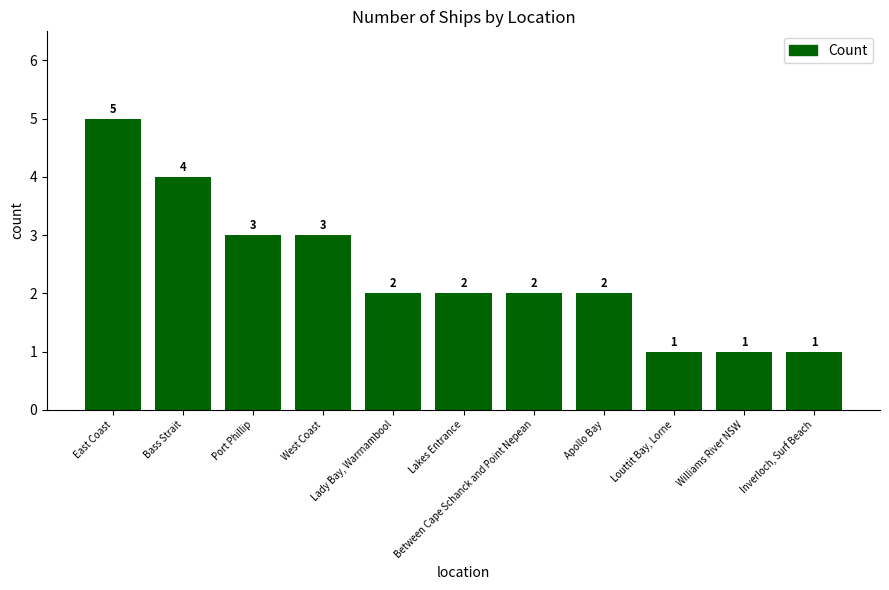

Reading right to left, list all the values displayed in this chart.

Inverloch, Surf Beach=1	Williams River NSW=1	Louttit Bay, Lorne=1	Apollo Bay=2	Between Cape Schanck and Point Nepean=2	Lakes Entrance=2	Lady Bay, Warrnambool=2	West Coast=3	Port Phillip=3	Bass Strait=4	East Coast=5